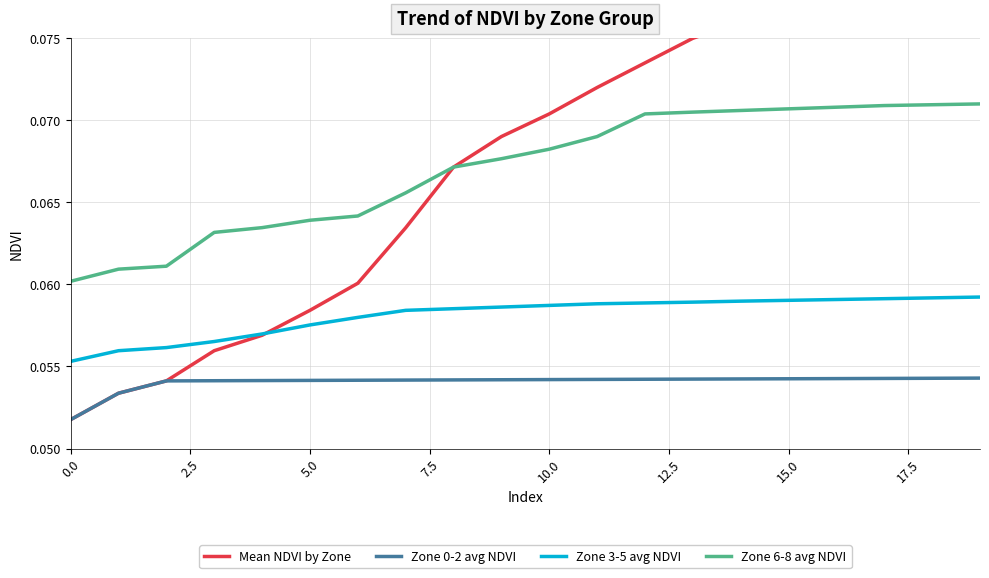

At how many categories does at least one series exceed 0?

20